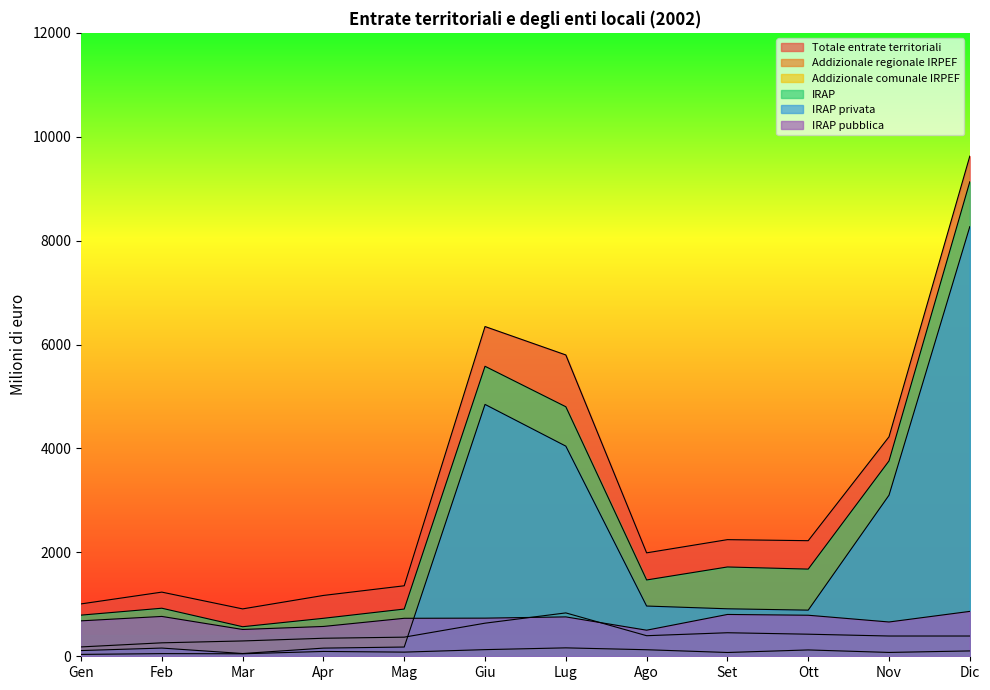

What position from the left is Ott?

10